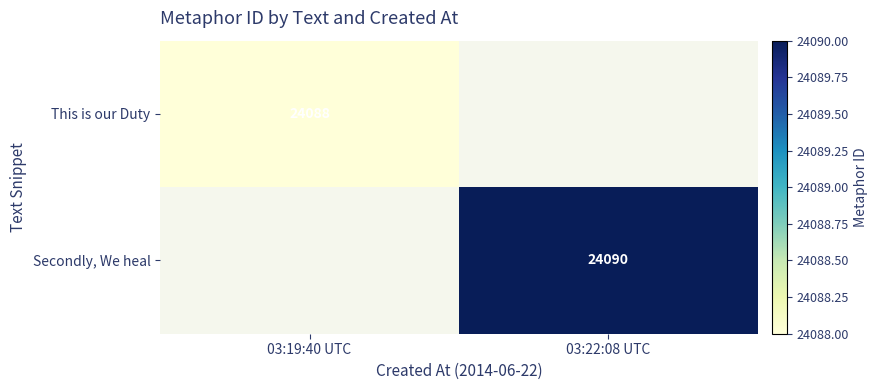

True or false: This is our Duty has a value of 10444 at 03:19:40 UTC.

False